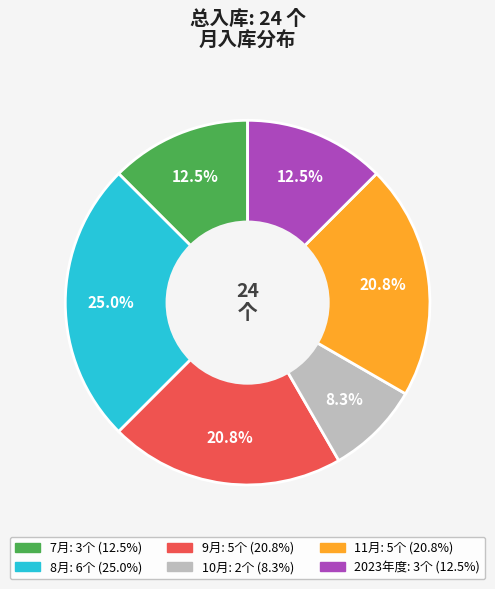

Is the sum of 8月 and 10月 greater than half?

No